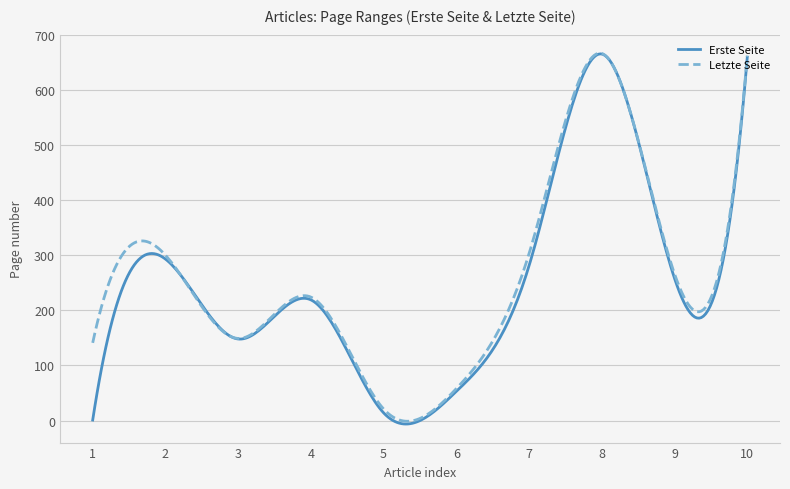

What is the greatest value displayed?

666.5